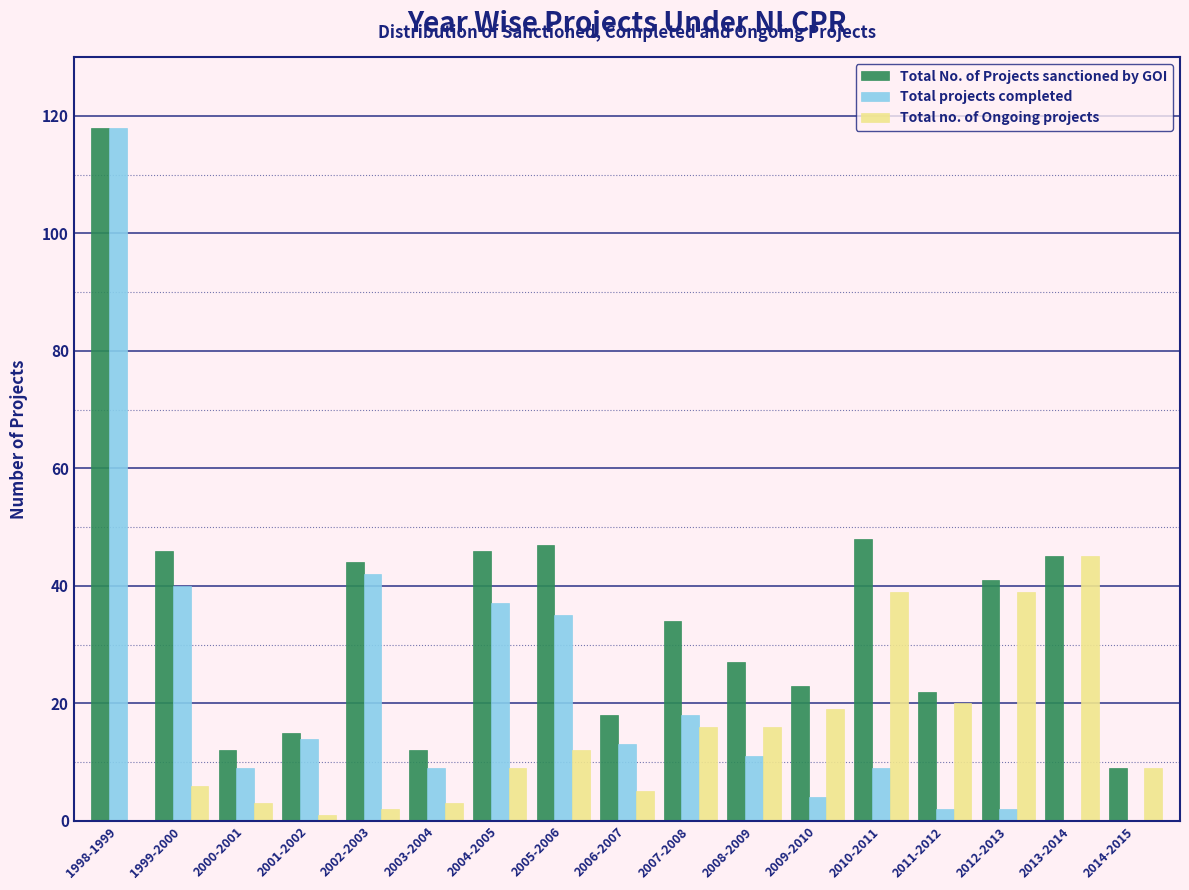

The Total No. of Projects sanctioned by GOI series shows 22 at 2011-2012. True or false?

True